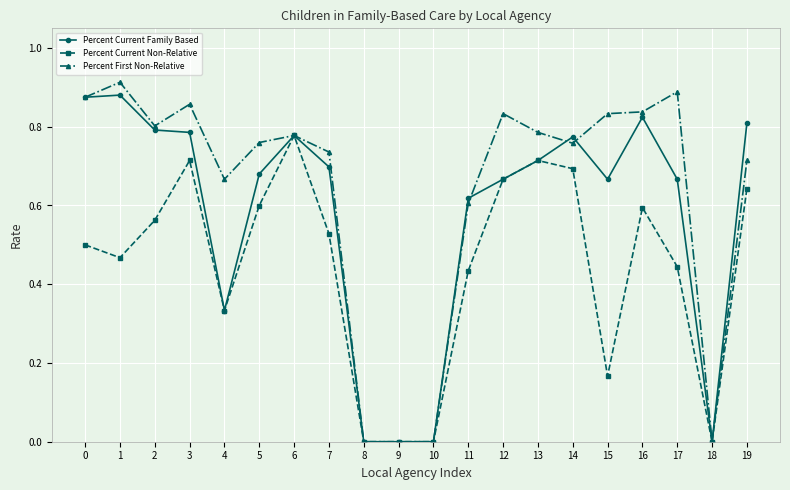

At which category does the chart reach its peak across all series?

1